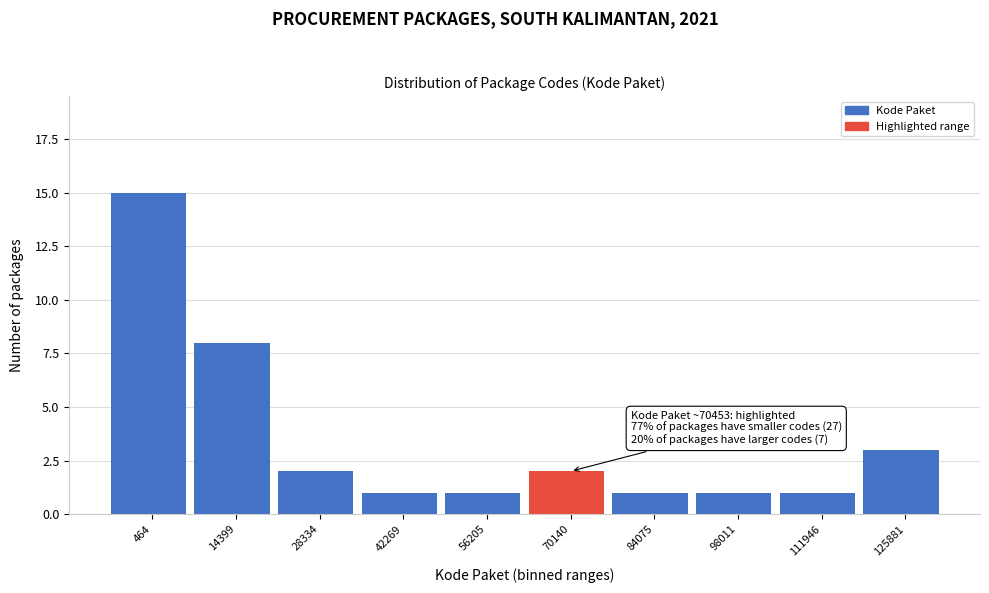

Reading right to left, transcribe all the data shown in this chart.

3	1	1	1	2	1	1	2	8	15